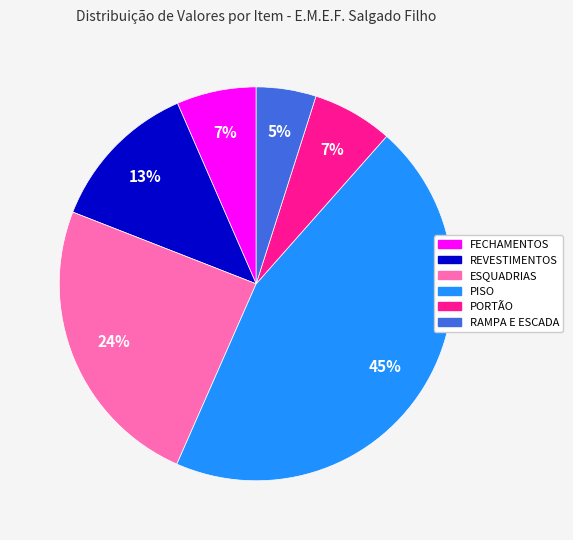

To the nearest percent, what percentage of the pie is RAMPA E ESCADA?

5%